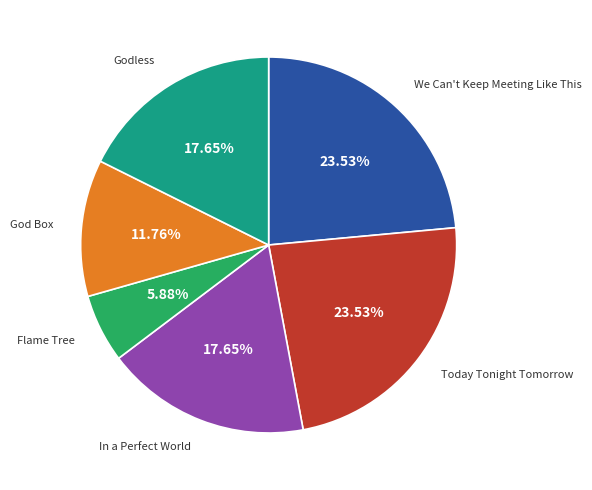

Does any single category account for the majority?

No